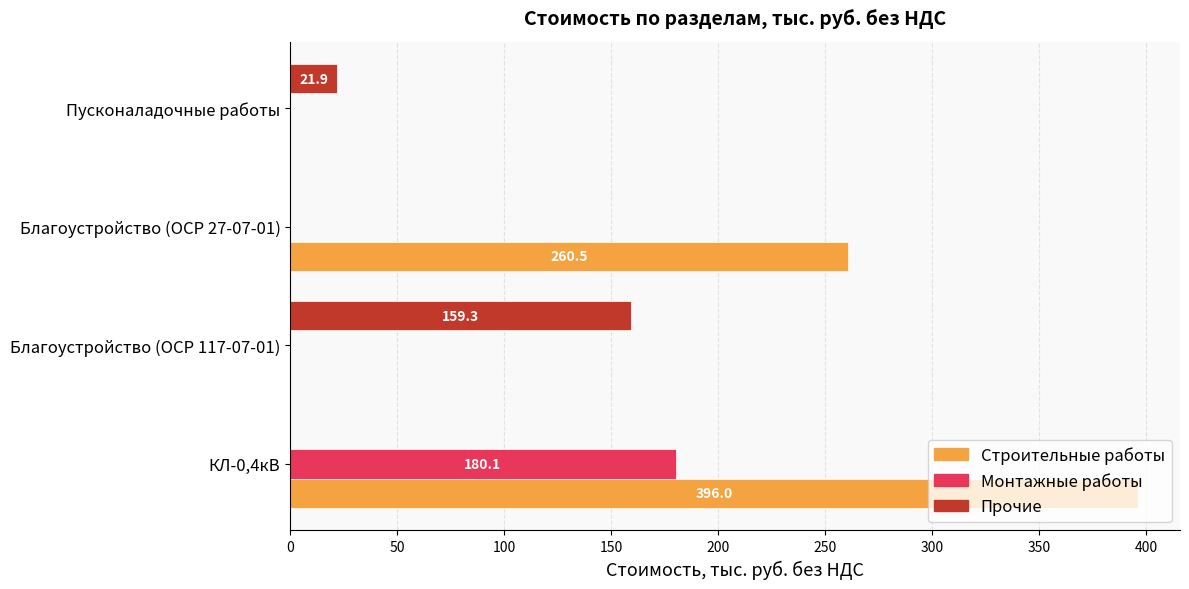

Is the value of Монтажные работы at КЛ-0,4кВ greater than the value of Строительные работы at Благоустройство (ОСР 27-07-01)?

No